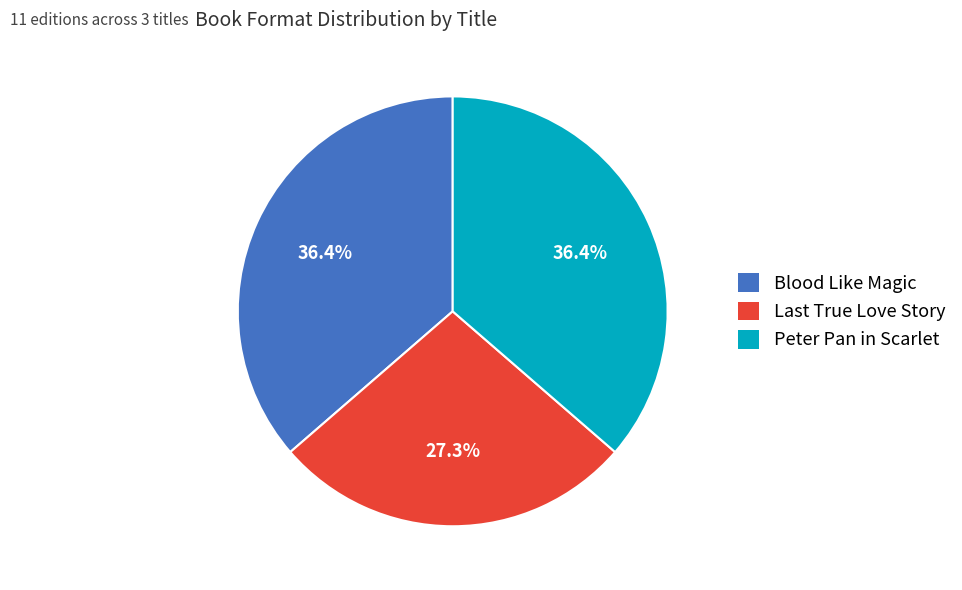

Does any single category account for the majority?

No